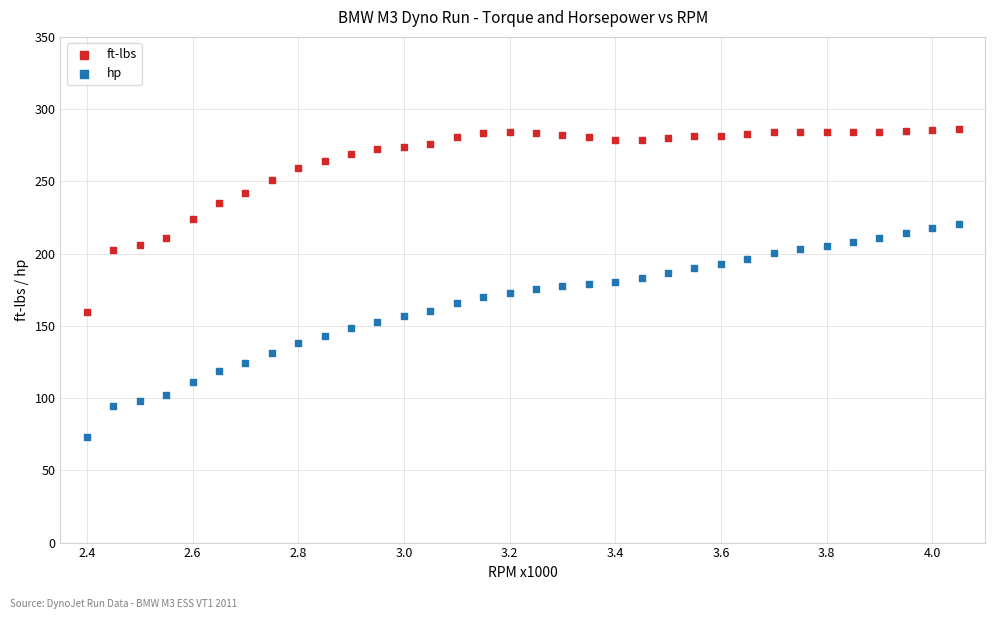

What is the X range (max minus min) for the scatter plot?

1650.0